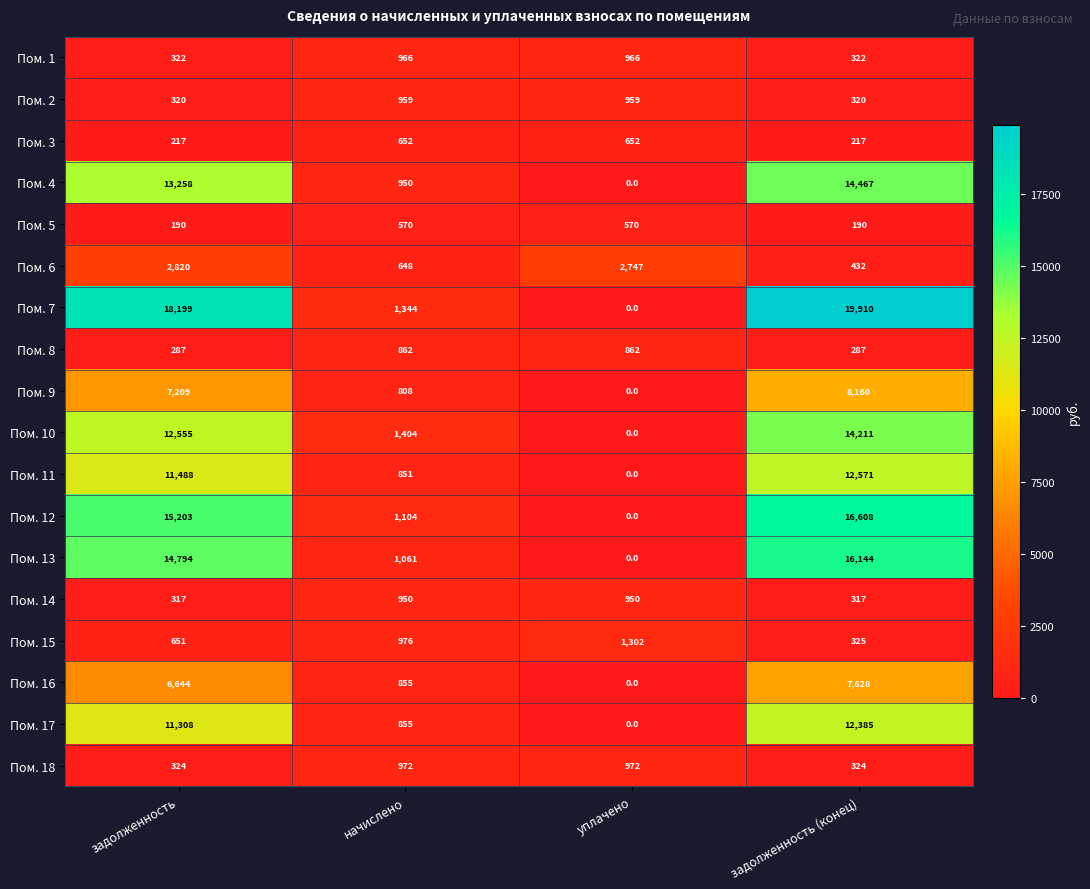

List the series in order of their peak value, highest first.

Пом. 7, Пом. 12, Пом. 13, Пом. 4, Пом. 10, Пом. 11, Пом. 17, Пом. 9, Пом. 16, Пом. 6, Пом. 15, Пом. 18, Пом. 1, Пом. 2, Пом. 14, Пом. 8, Пом. 3, Пом. 5